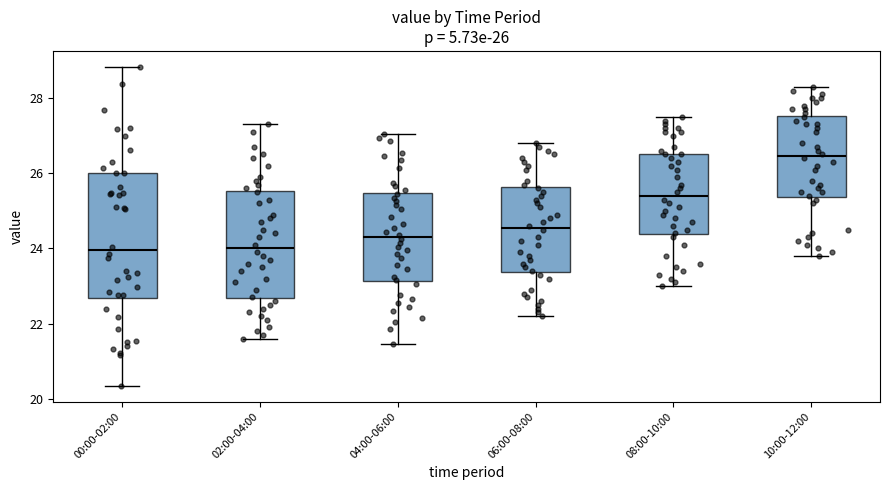

Which box is the tallest, from its lower edge to its upper edge?

00:00-02:00